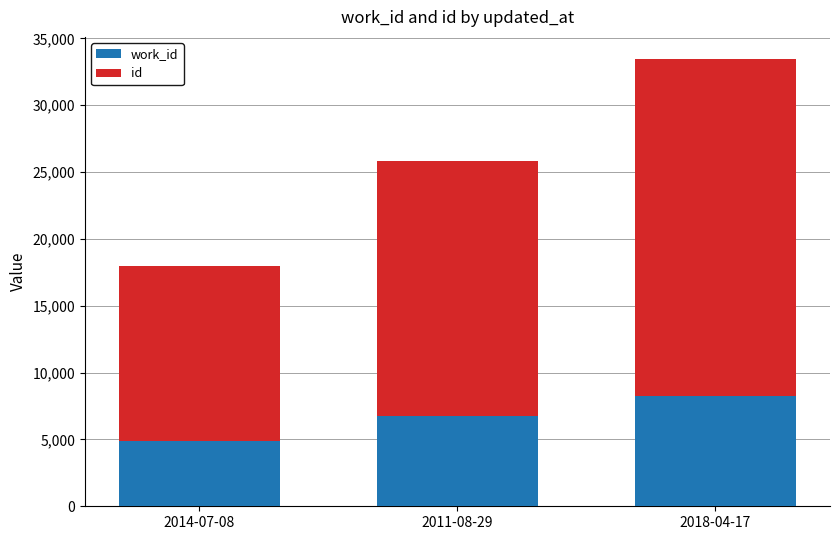

What are all the series names shown in the legend?

work_id, id